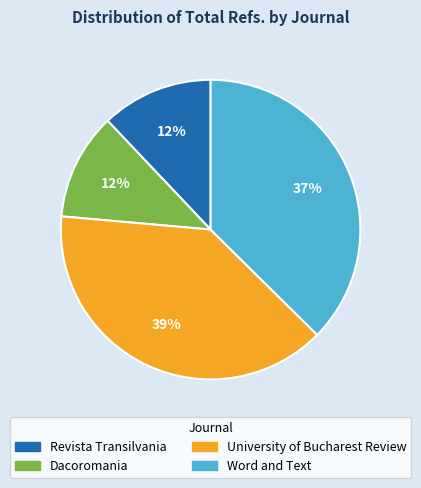

Is there a majority slice in this chart?

No